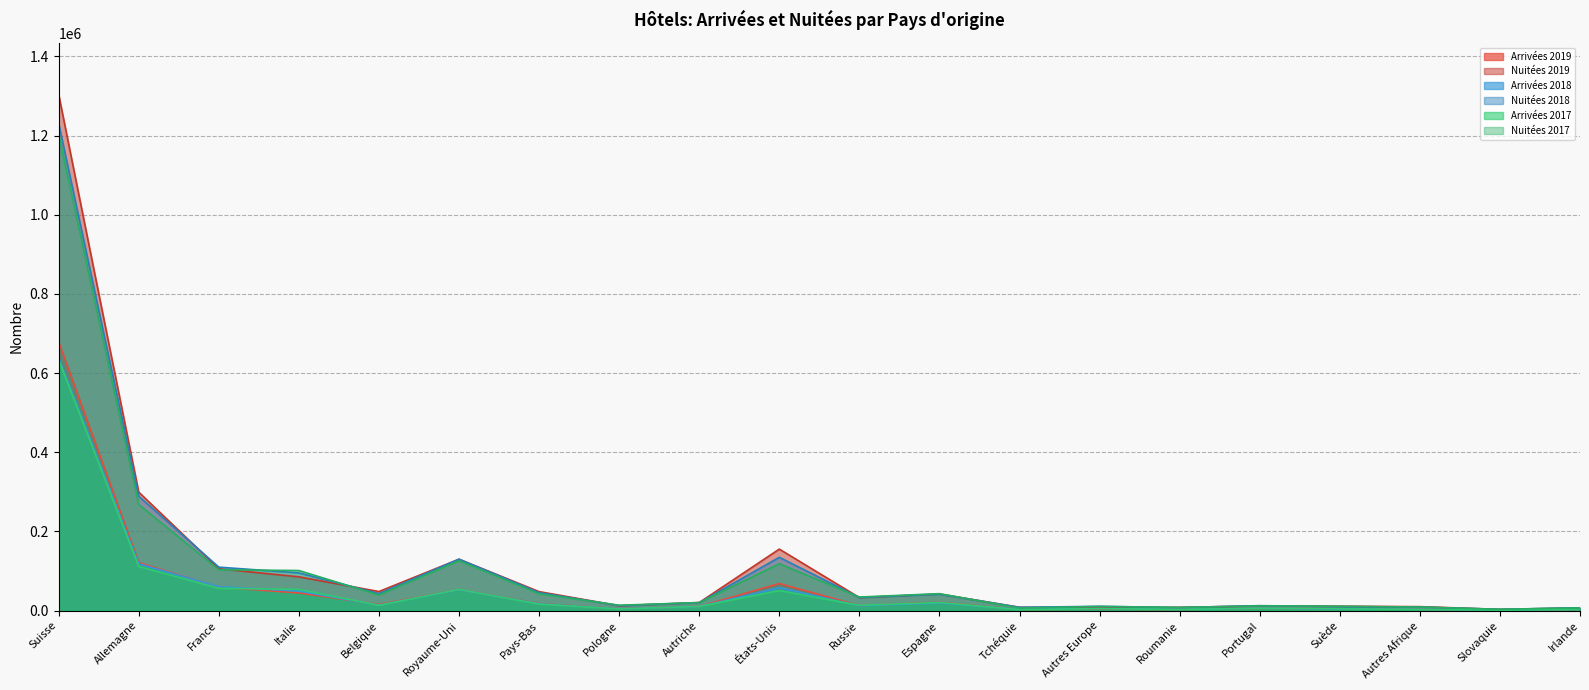

Count the number of categories in the chart.

20